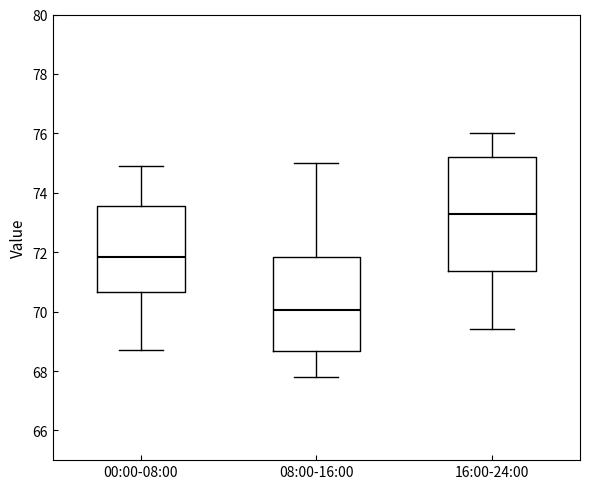

Where does the upper whisker of the box for 16:00-24:00 end on the y-axis? The values are not printed on the chart, so give them approximately, as read against the axis.

76.0